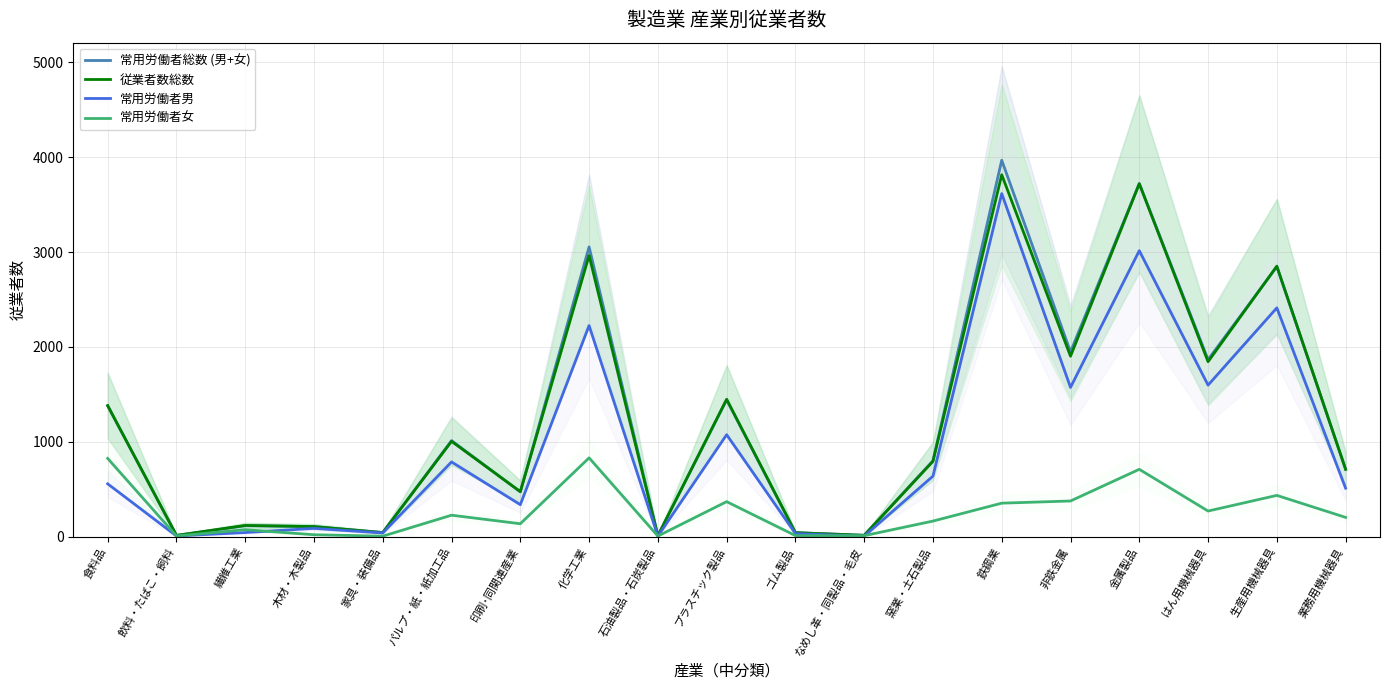

How many values in the 常用労働者男 series exceed 556?

9